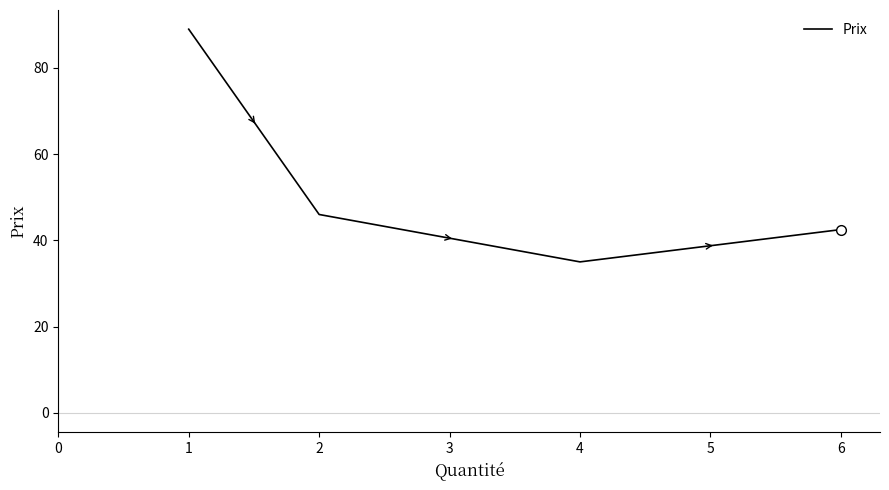

How many values are below 46?

2